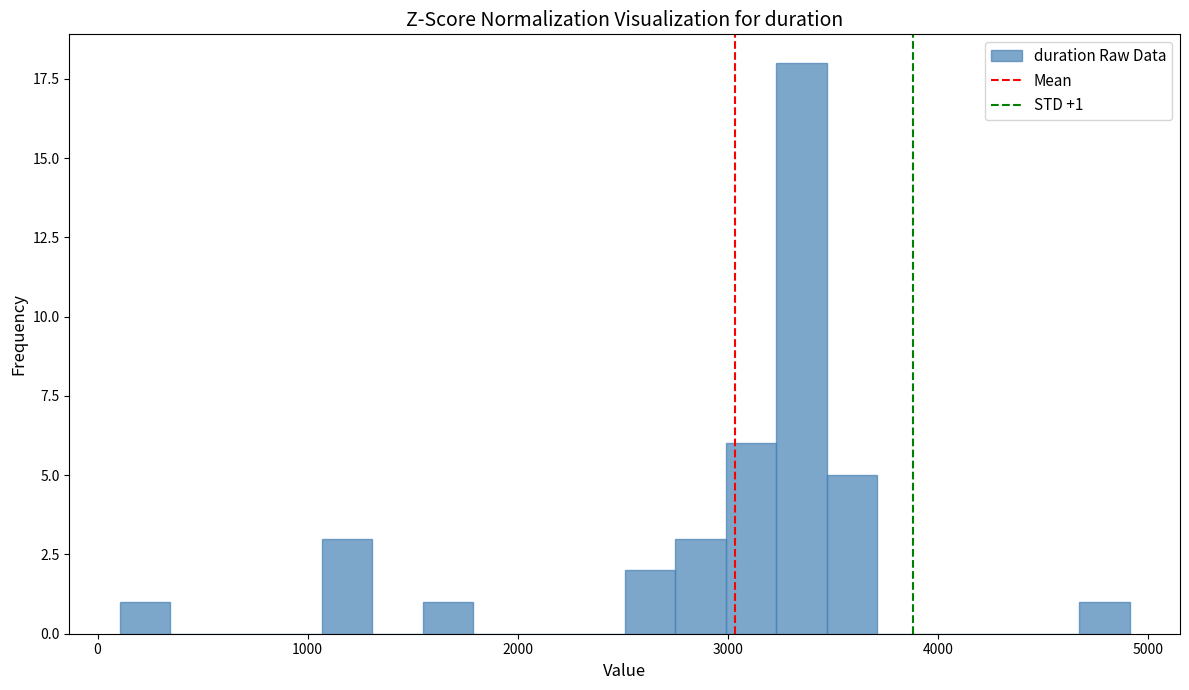

Around what value on the x-axis is the tallest bar? Give the approximate position of its centre, as read against the axis.

3400